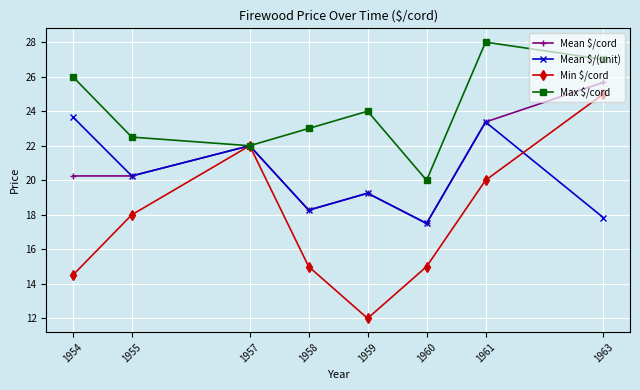

Which series has the largest total across all categories?

Max $/cord